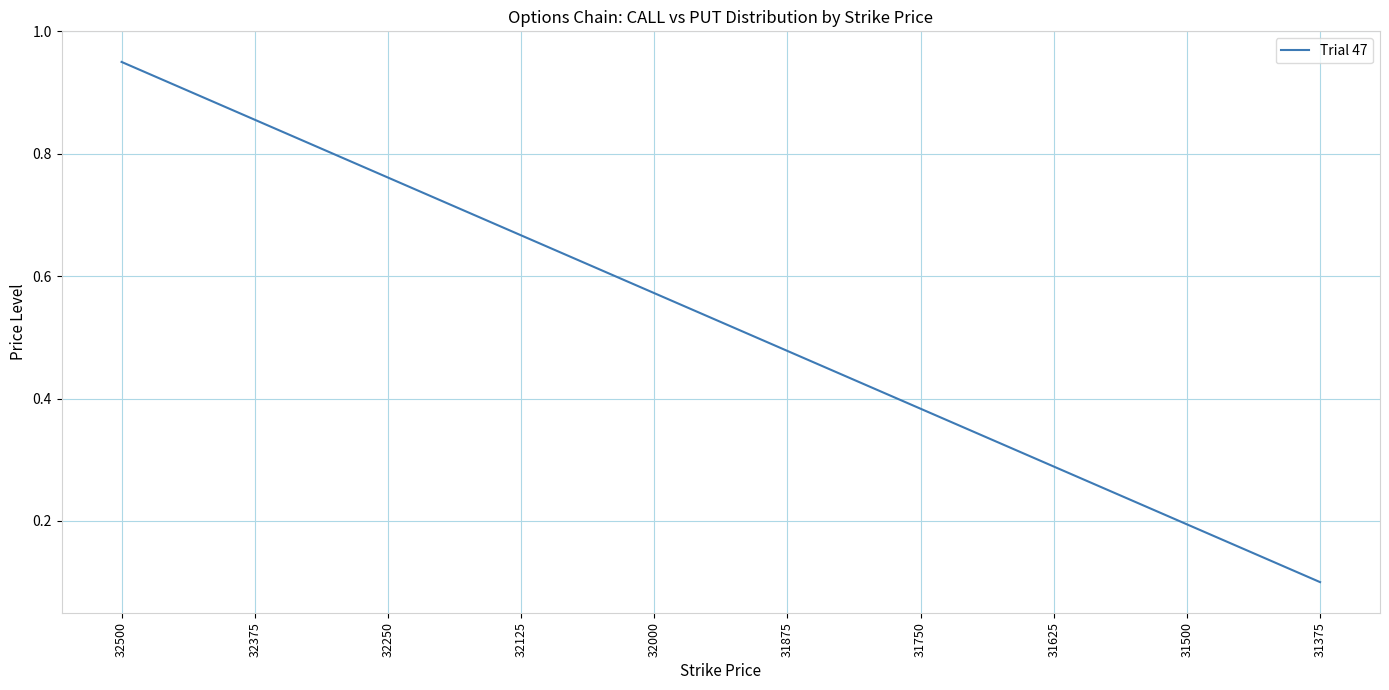

List the labels in order of value, largest first.

32500, 32375, 32250, 32125, 32000, 31875, 31750, 31625, 31500, 31375